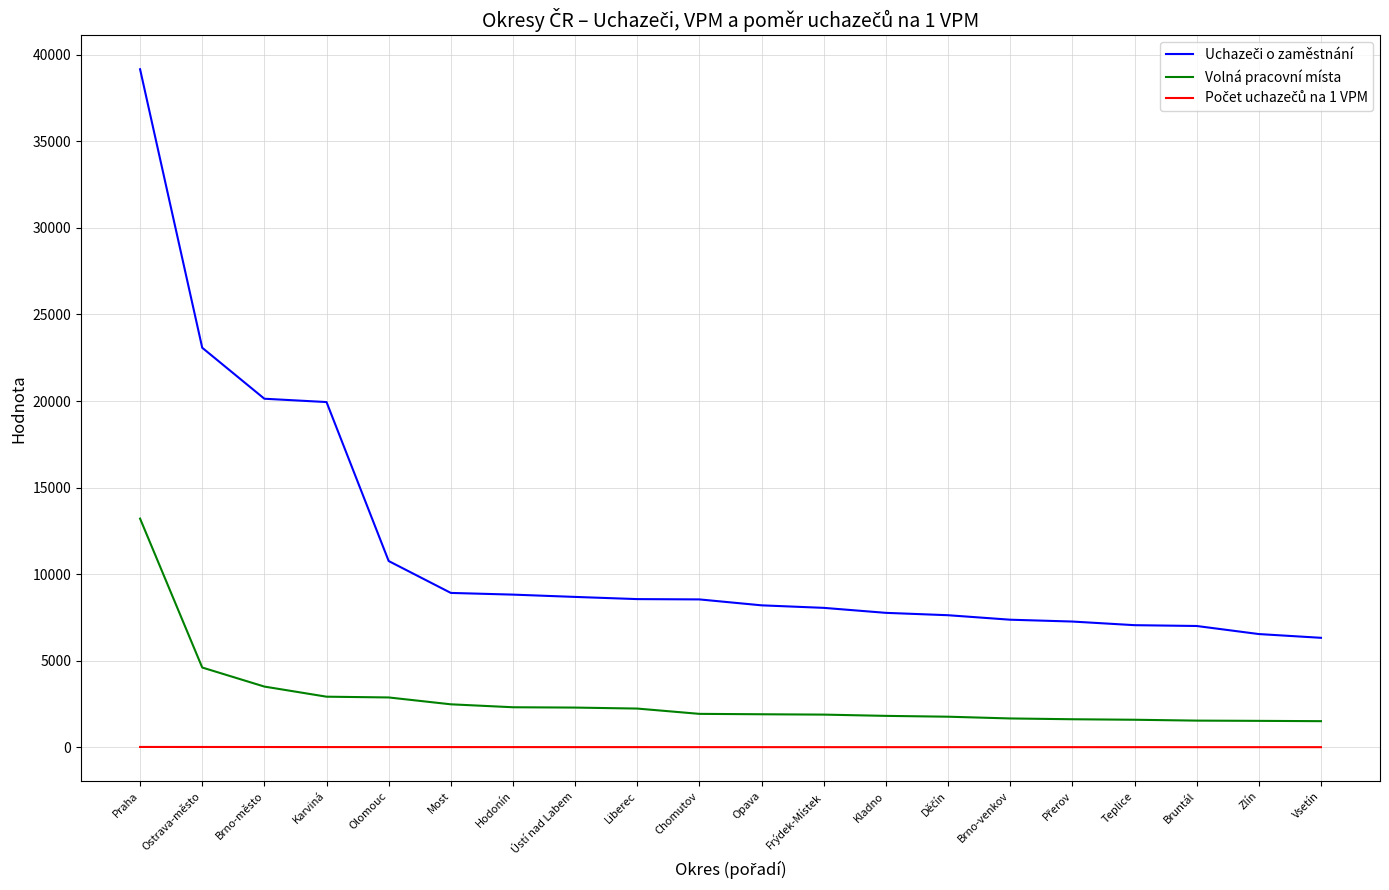

True or false: Volná pracovní místa has a value of 1507.0 at Vsetín.

True